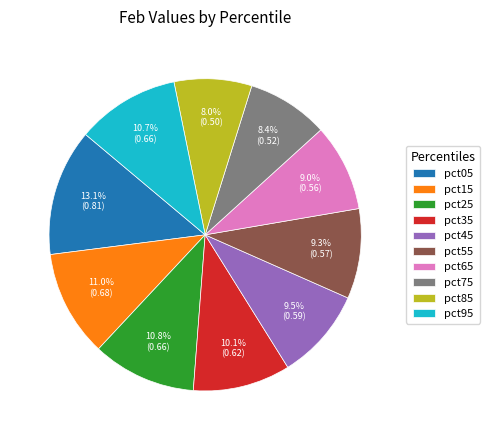

What is the largest slice in the pie chart?

pct05